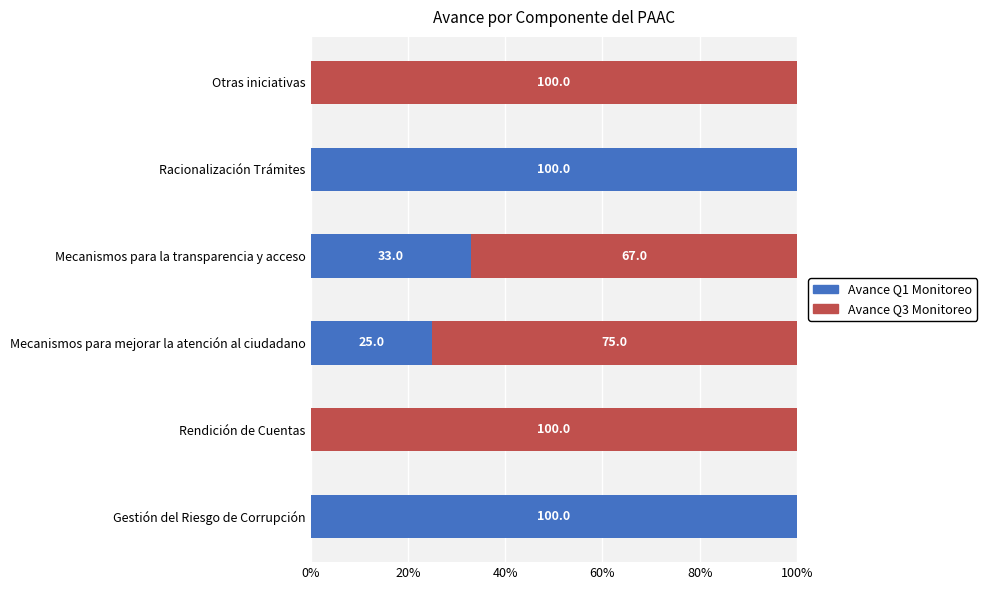

What is the total value across all series at Racionalización Trámites?

100